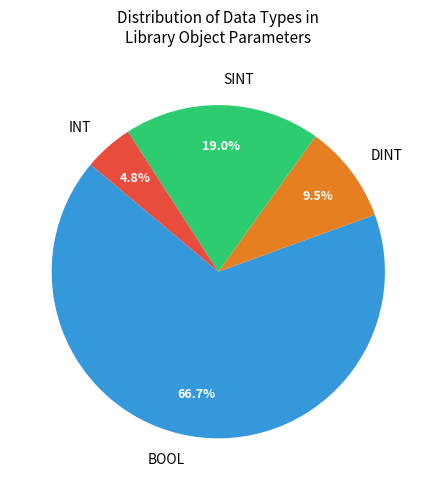

Which slice represents more than half of the pie?

BOOL